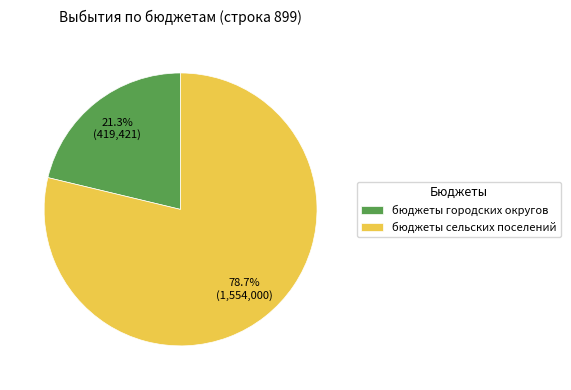

Rank the categories by value from highest to lowest.

бюджеты сельских поселений, бюджеты городских округов